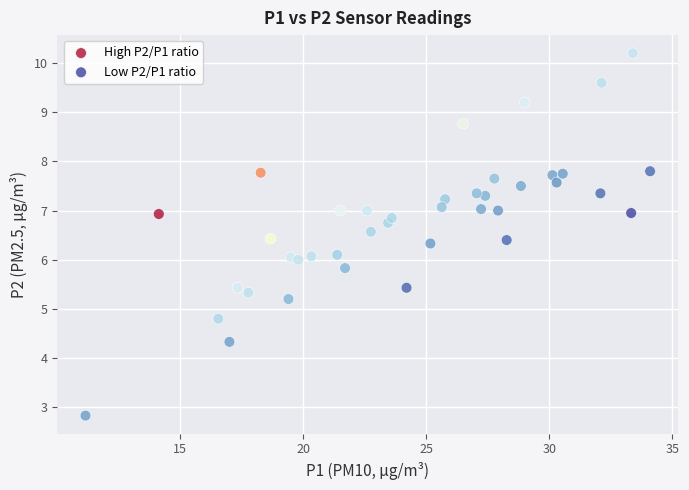

Which series contains the lowest Y value?

Low P2/P1 ratio